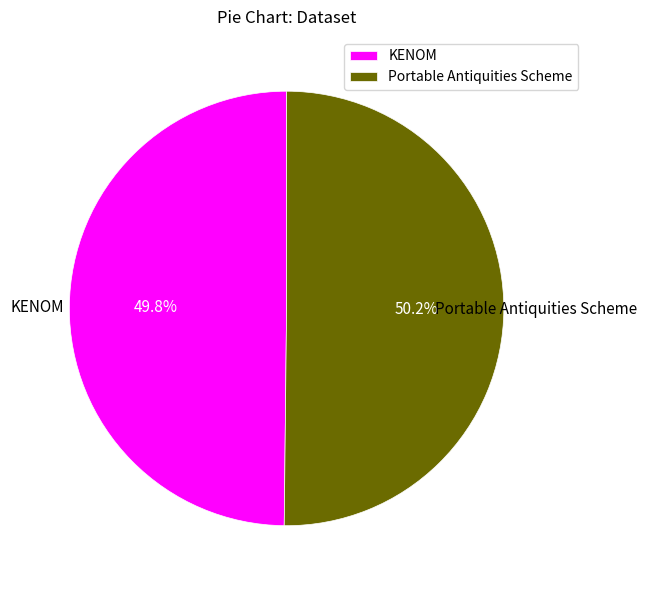

Is the sum of KENOM and Portable Antiquities Scheme greater than half?

Yes